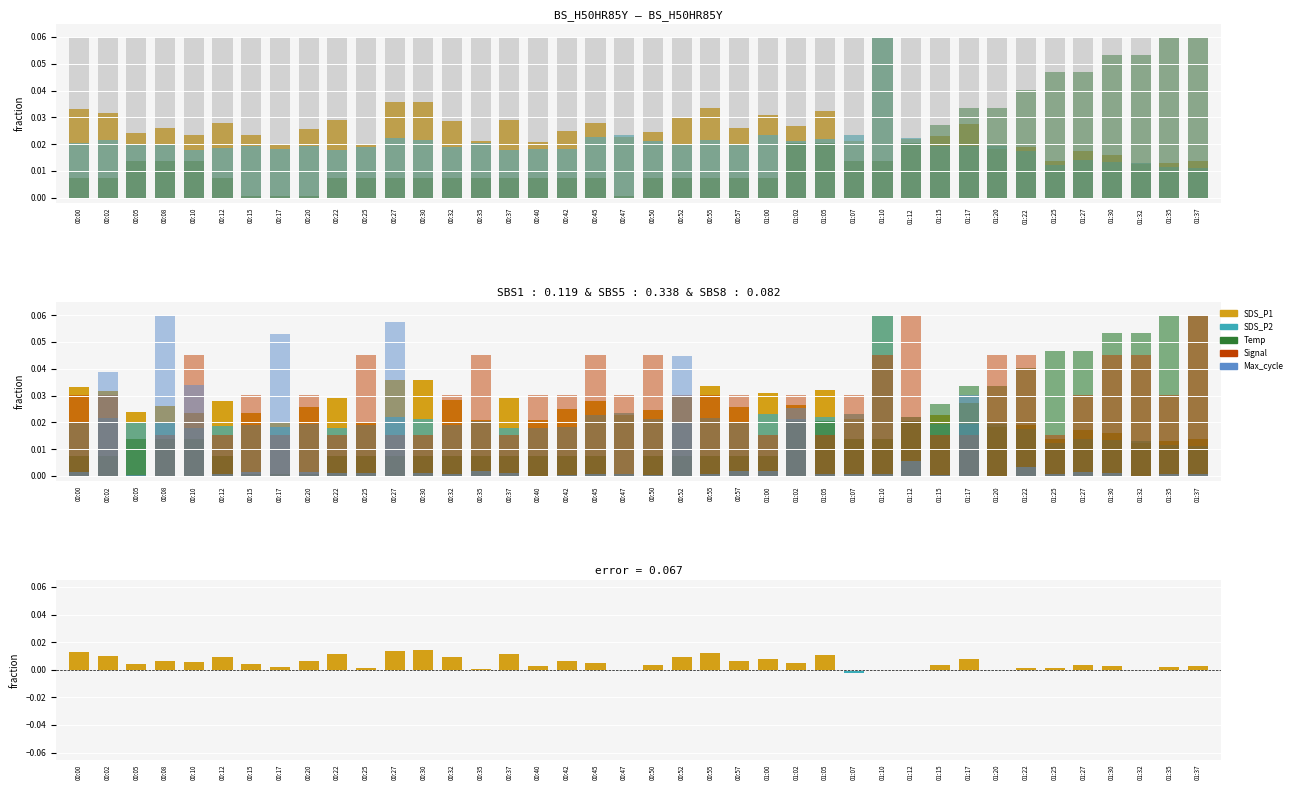

The value of SDS_P2 at 00:20 is 0.0. True or false?

True